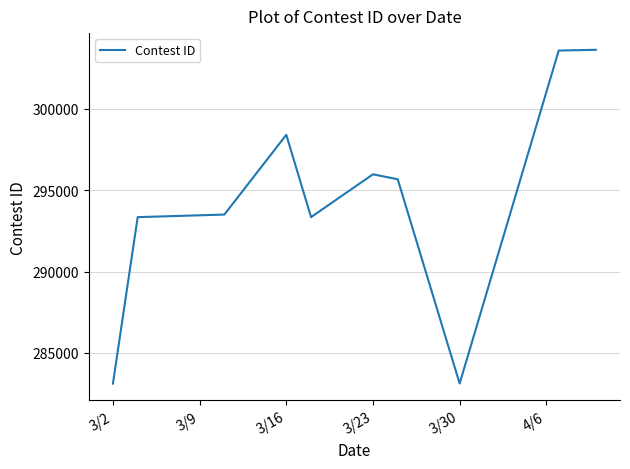

What is the maximum value shown in the chart?

303609